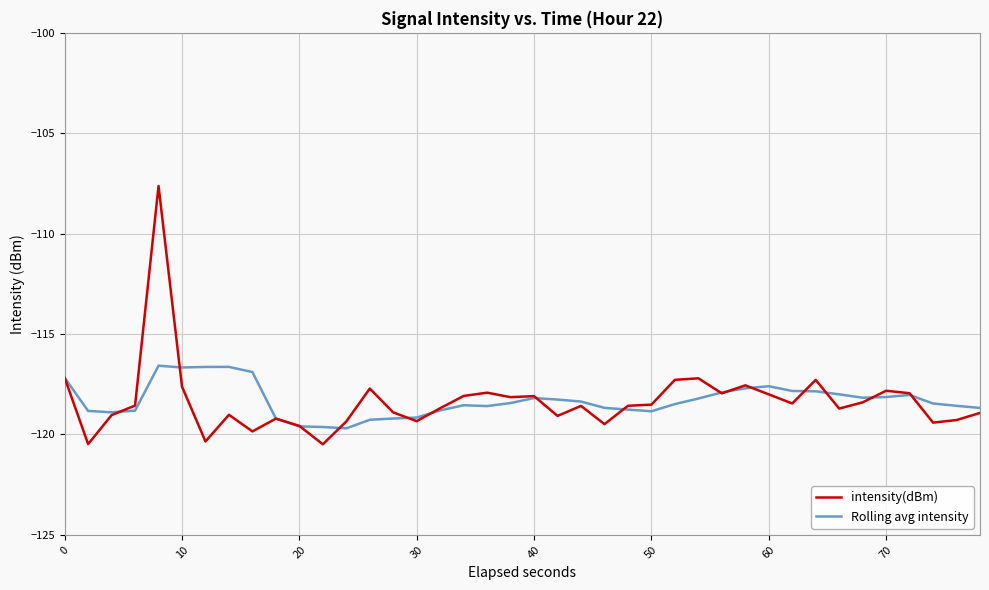

What is the smallest value displayed?

-120.5